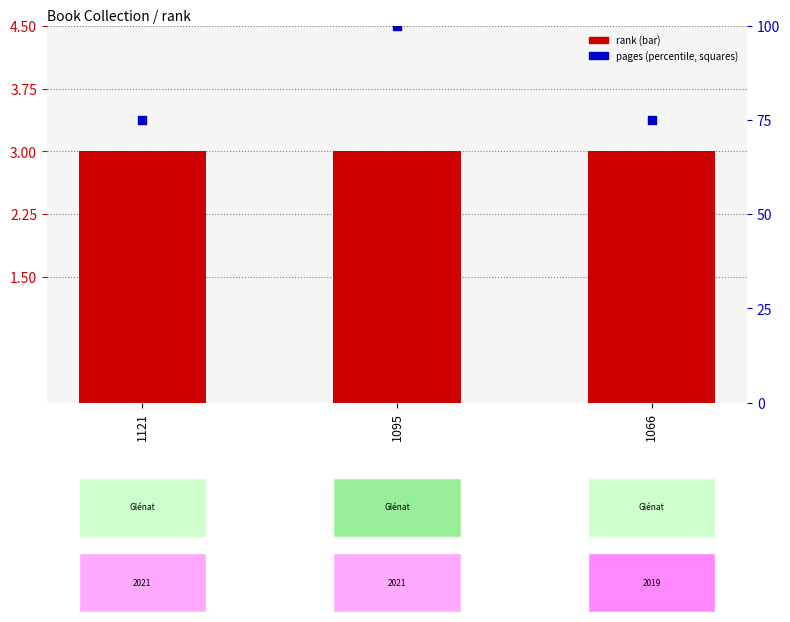

At which category is the sum across all series the highest?

1095